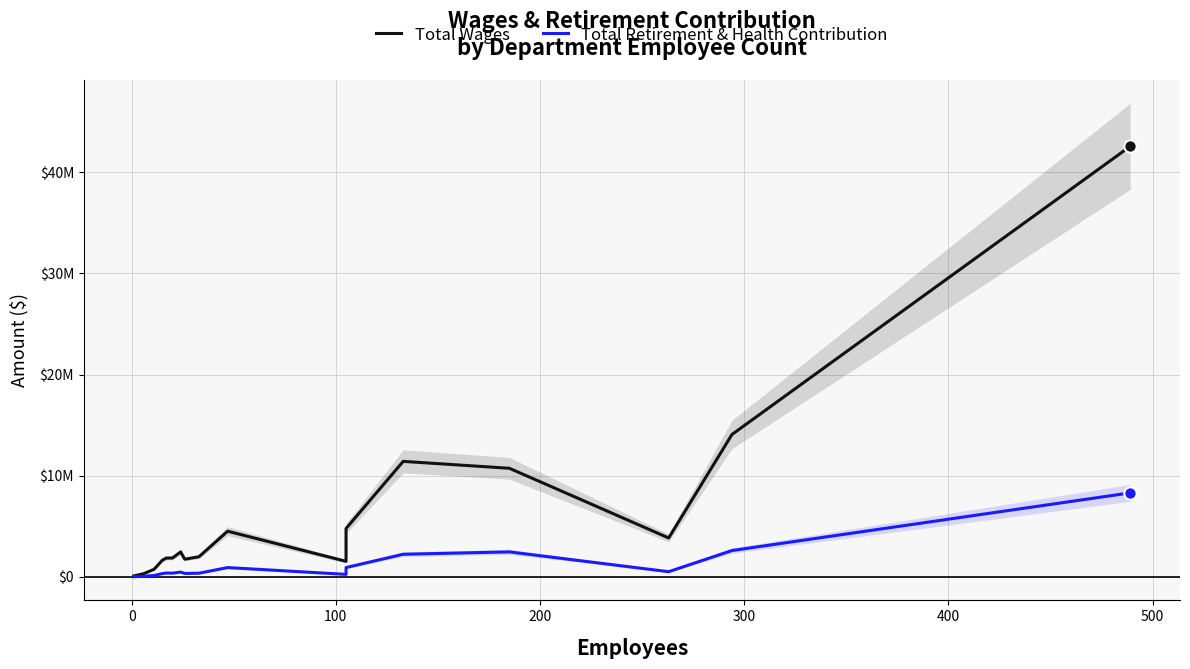

Which series contains the lowest Y value?

Total Retirement & Health Contribution